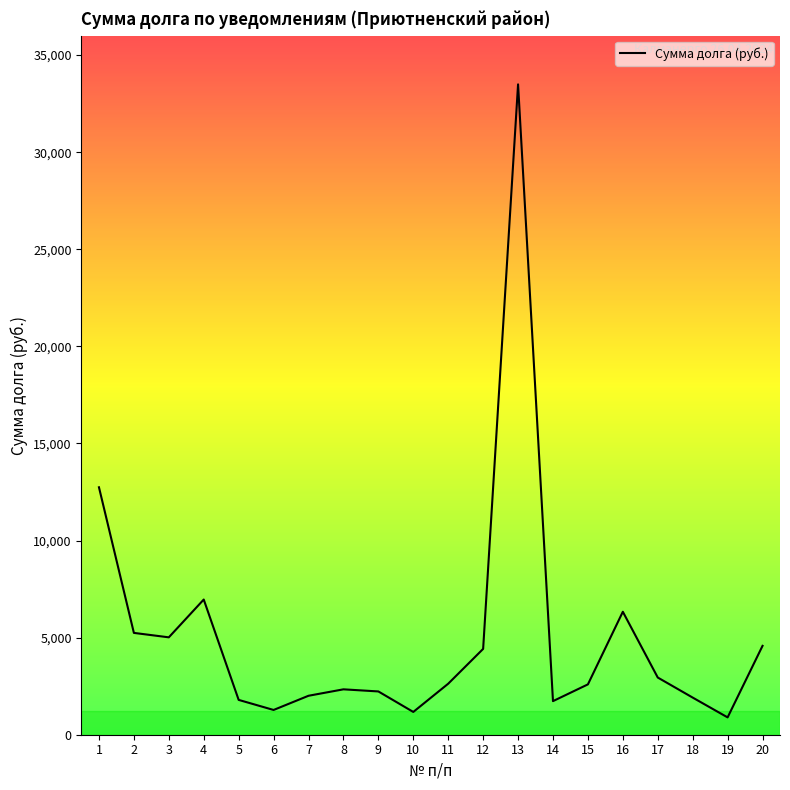

The chart shows a value of 2888.1 at 14. True or false?

False